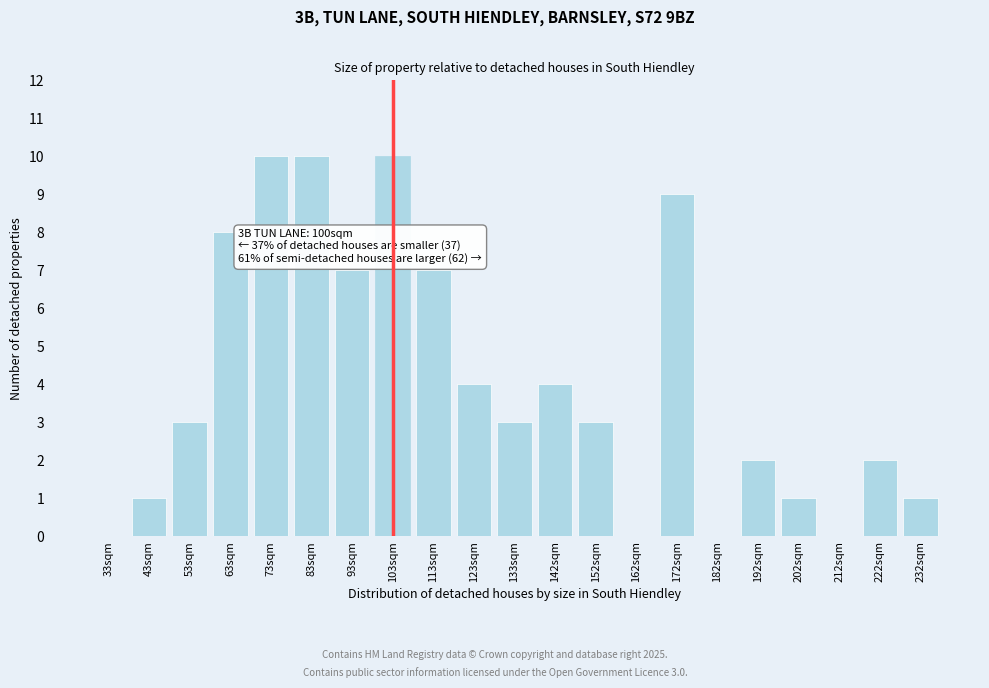

Reading left to right, extract all data points from this chart.

33sqm=0	43sqm=1	53sqm=3	63sqm=8	73sqm=10	83sqm=10	93sqm=7	103sqm=10	113sqm=7	123sqm=4	133sqm=3	142sqm=4	152sqm=3	162sqm=0	172sqm=9	182sqm=0	192sqm=2	202sqm=1	212sqm=0	222sqm=2	232sqm=1